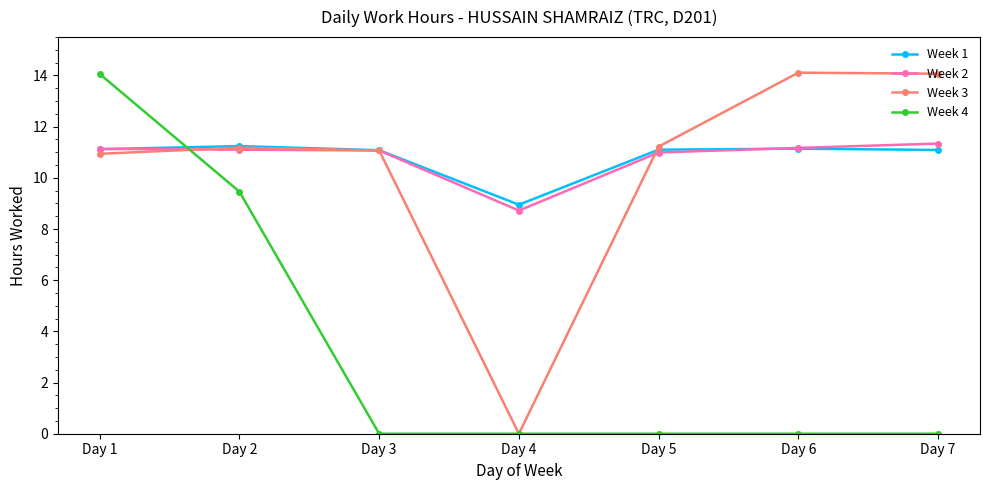

At how many categories does at least one series exceed 4?

7